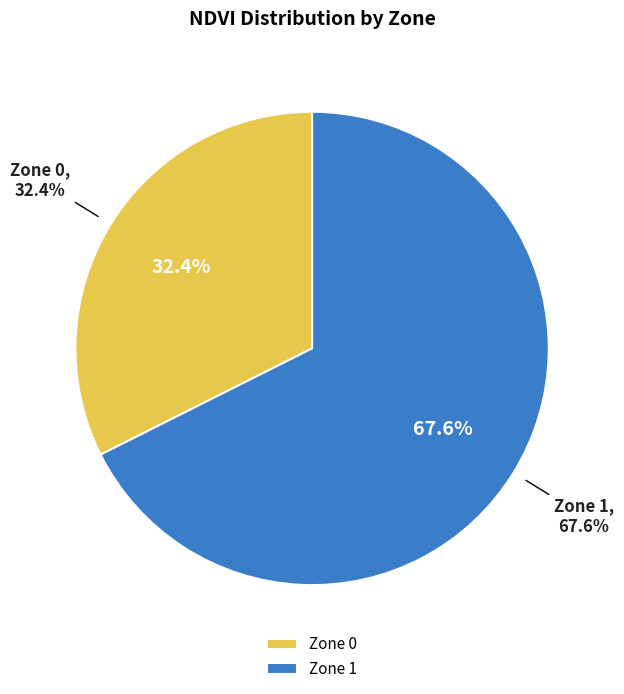

To the nearest percent, what is the average slice percentage?

50%